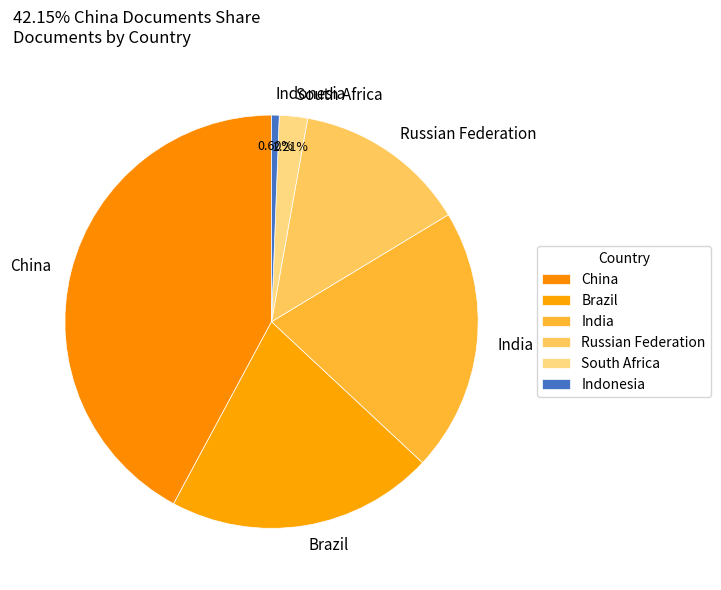

What percentage is the Indonesia slice, to the nearest percent?

1%